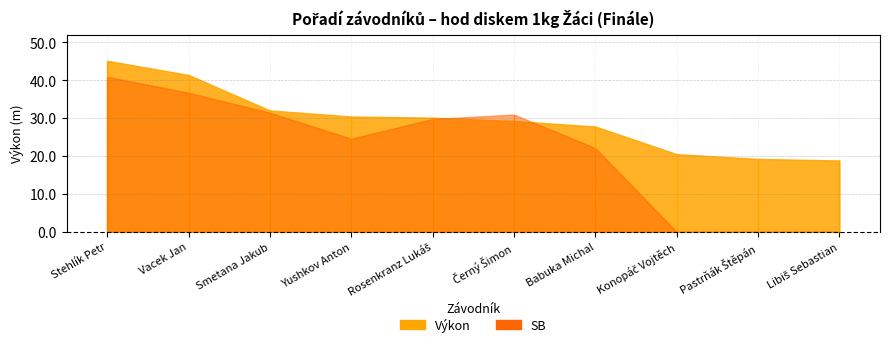

Between Stehlík Petr and Vacek Jan, which series saw the biggest shift?

SB